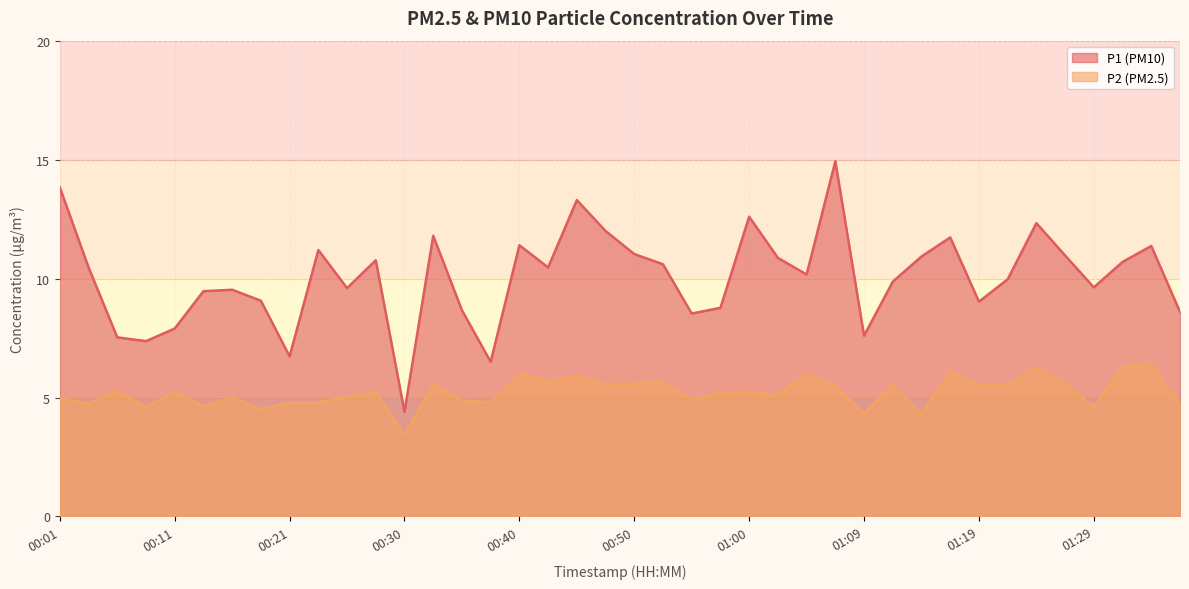

Which label corresponds to the largest value in the chart?

01:07